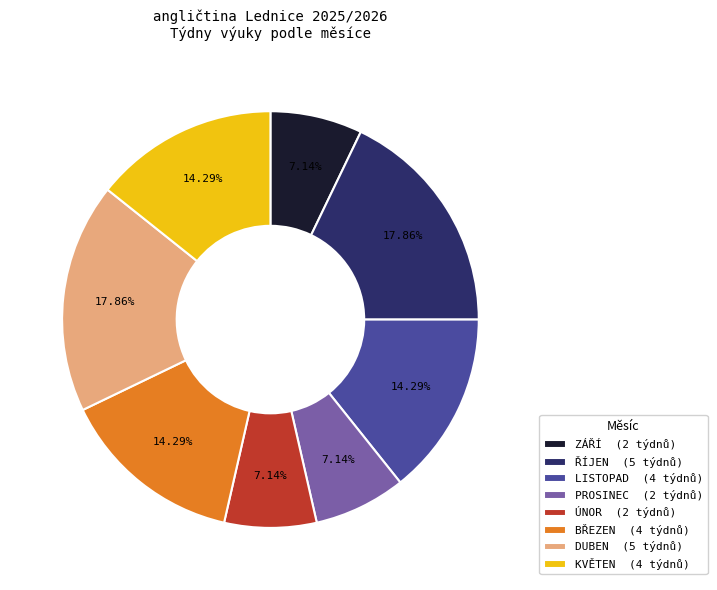

Is it true that ŘÍJEN is 27% of the pie?

False